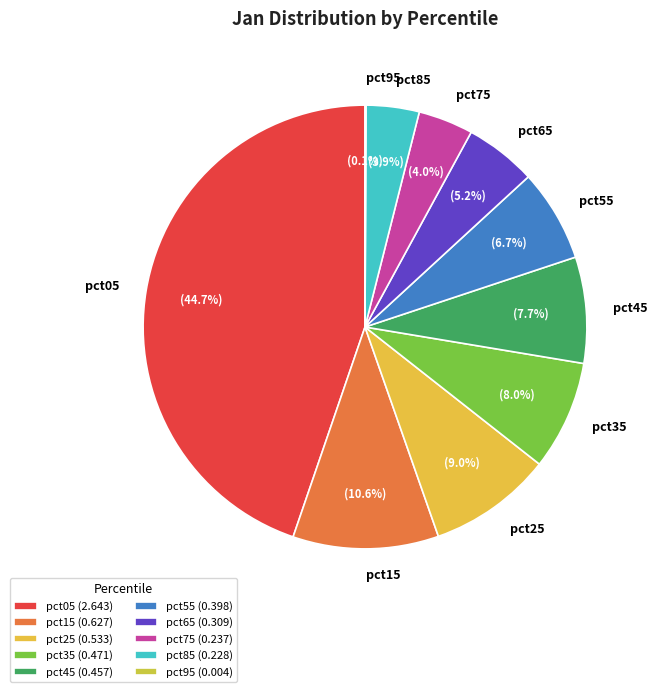

Combined, do pct85 and pct25 account for over 50%?

No